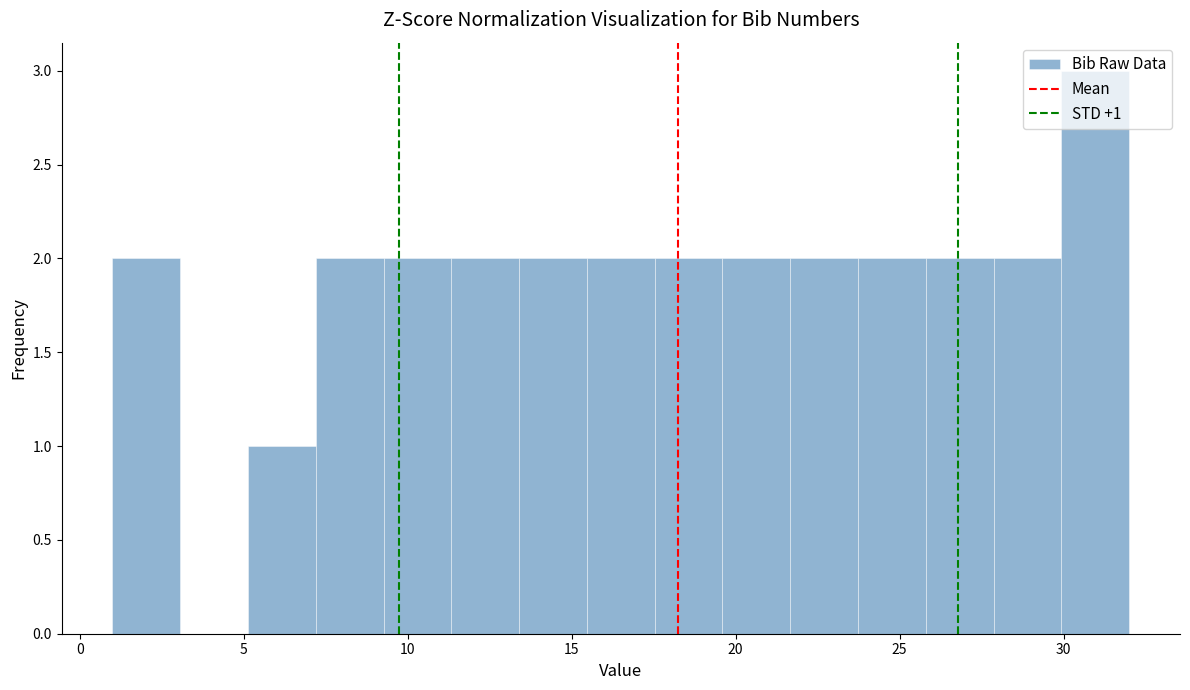

Over which range of the x-axis is the bar tallest?

30.0 to 32.0